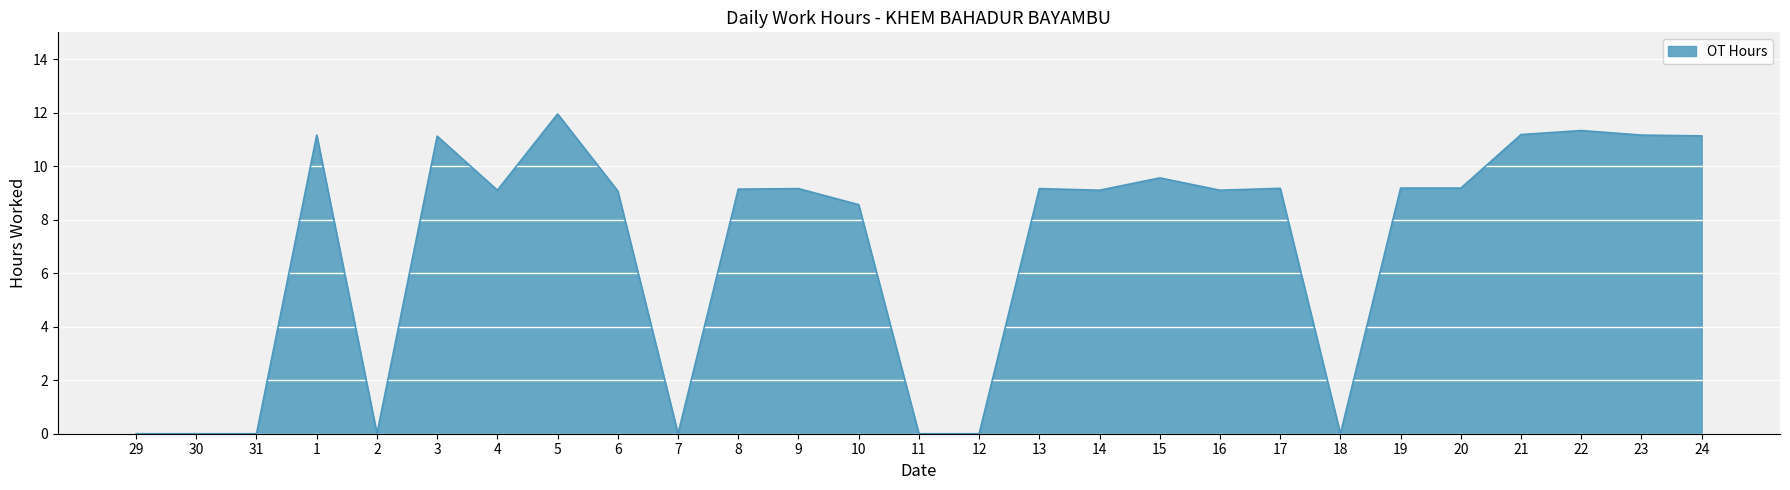

How many values are below 9?

9